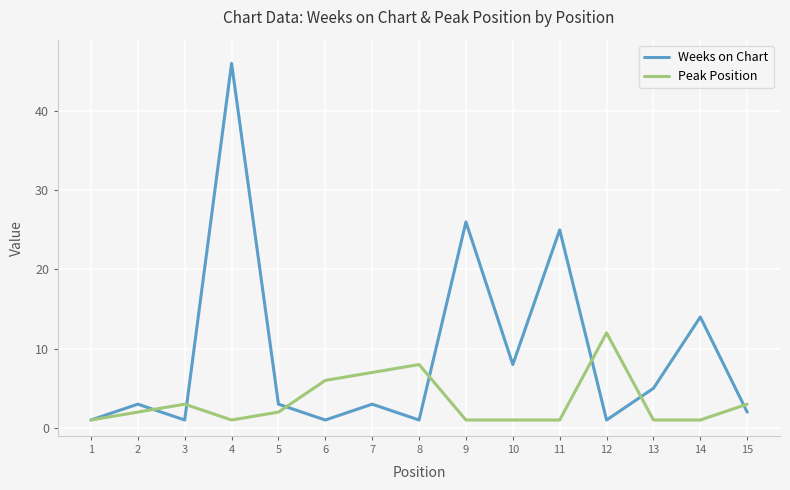

What is the sum of the Peak Position values at 1 and 10?

2